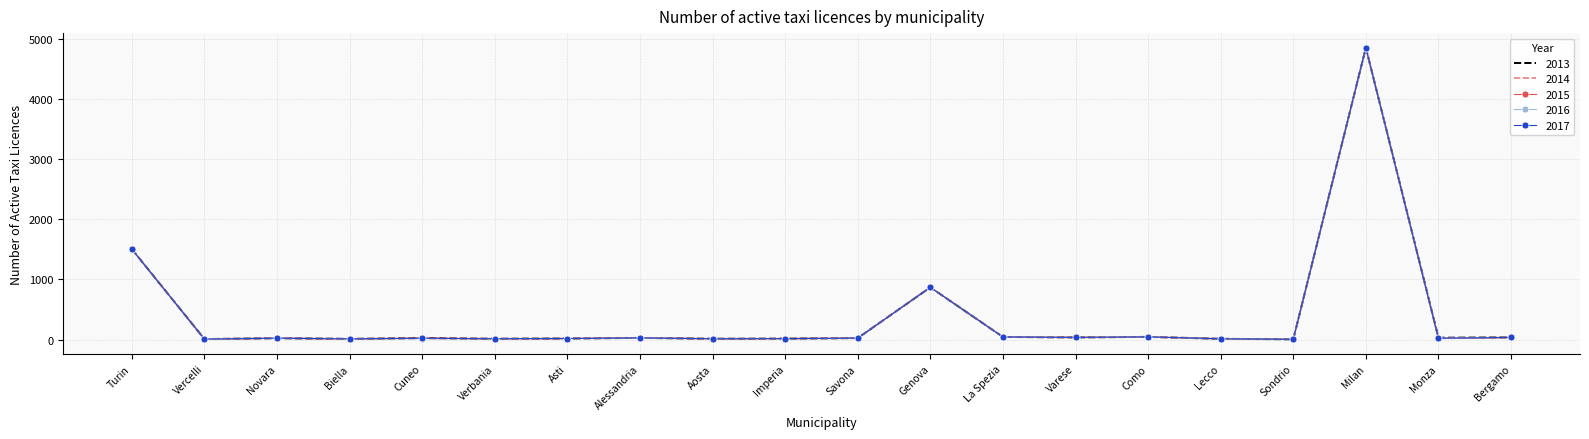

What is the greatest value displayed?

4855